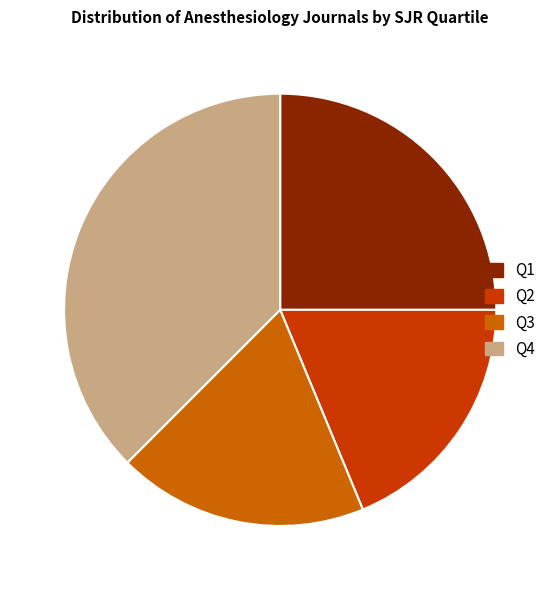

Count the number of slices in the pie.

4